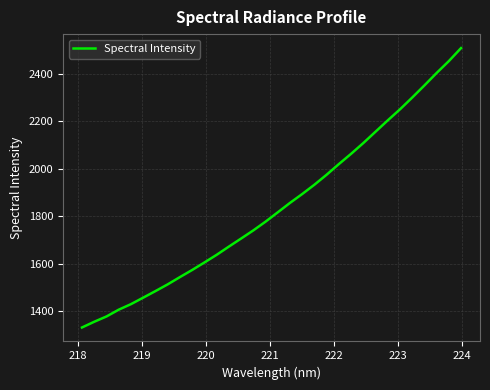

What is the minimum value shown in the chart?

1330.8